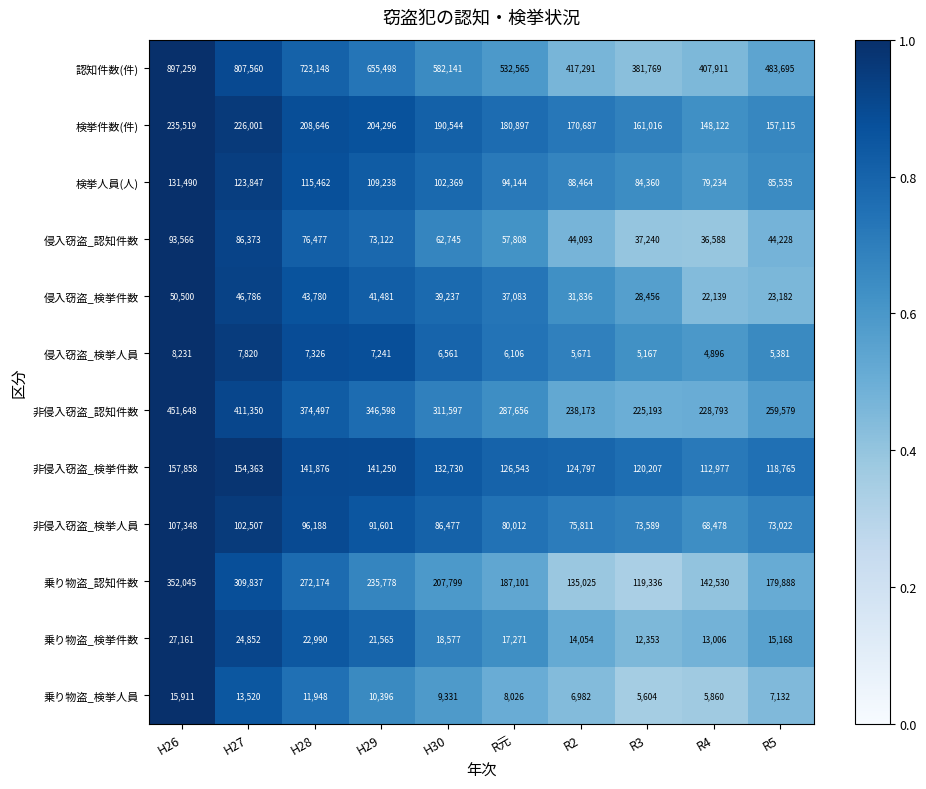

Rank the categories by 認知件数(件) value from lowest to highest.

R3, R4, R2, R5, R元, H30, H29, H28, H27, H26